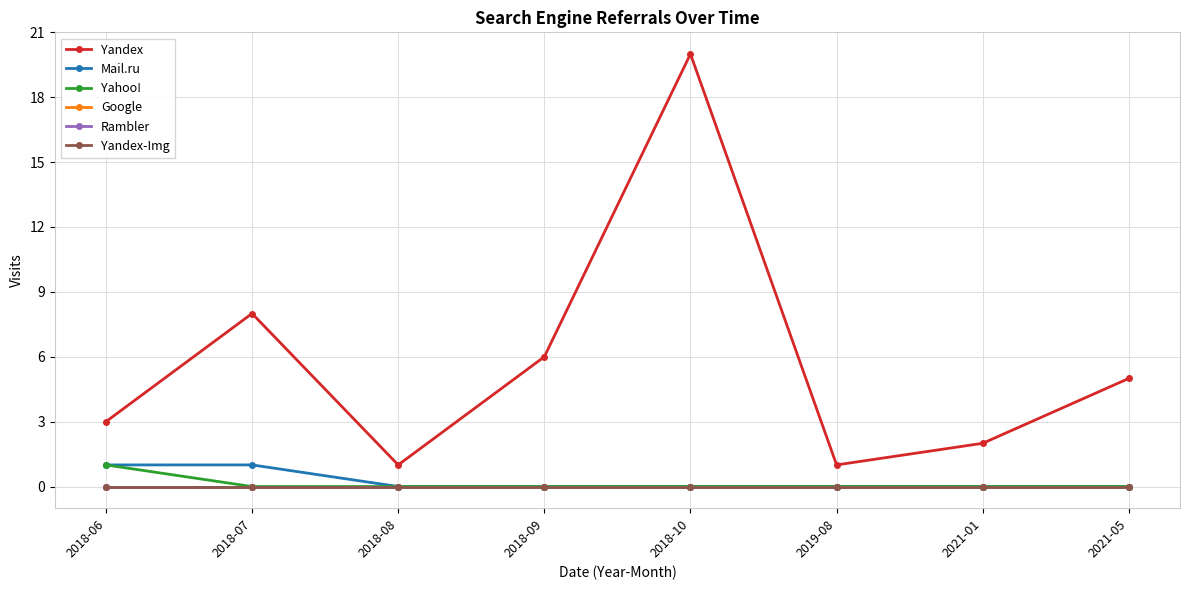

What is the label of the 8th point from the left?

2021-05